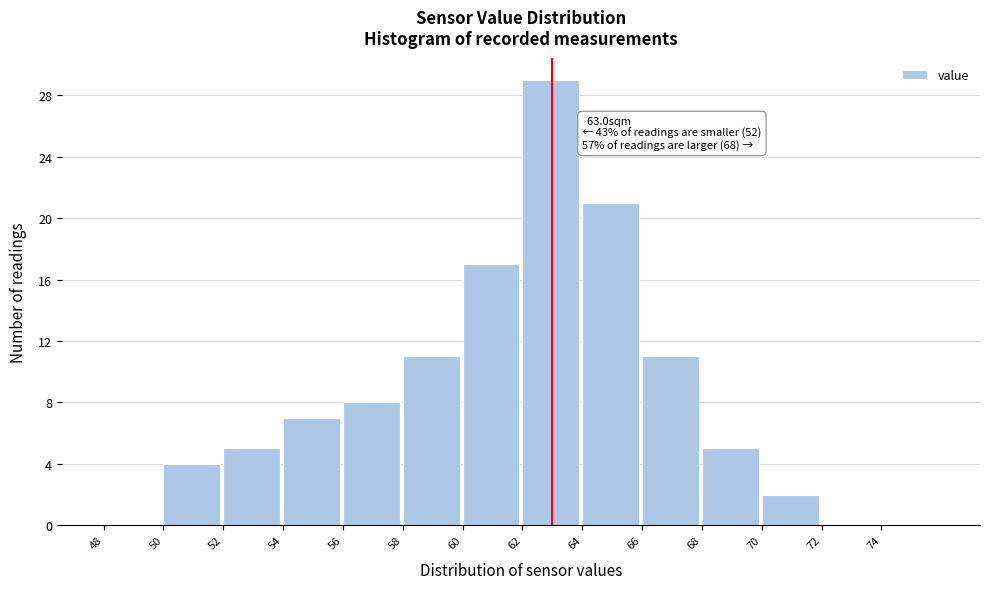

Over which range of the x-axis is the bar tallest?

62 to 64